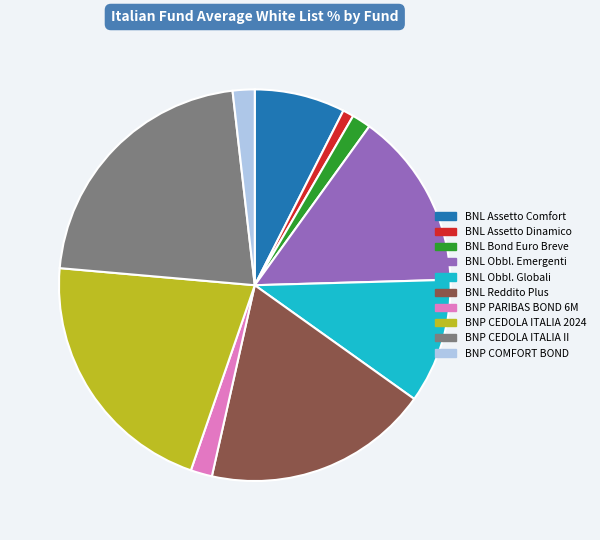

The BNL Assetto Dinamico slice represents 11% of the pie. True or false?

False